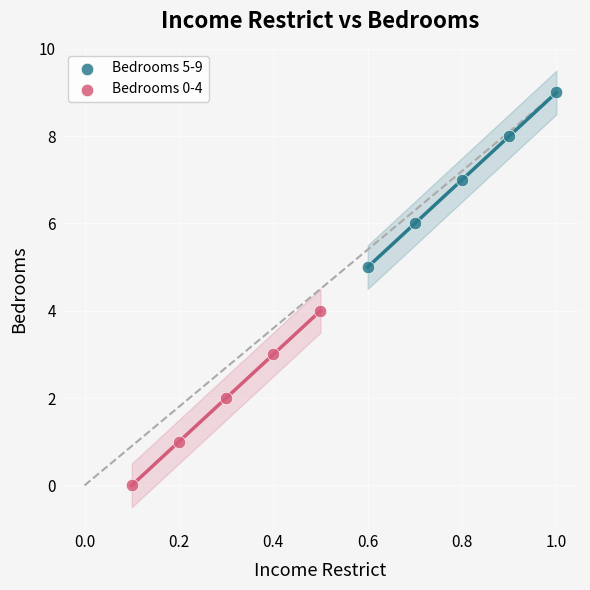

What are all the series names shown in the legend?

Bedrooms 5-9, Bedrooms 0-4